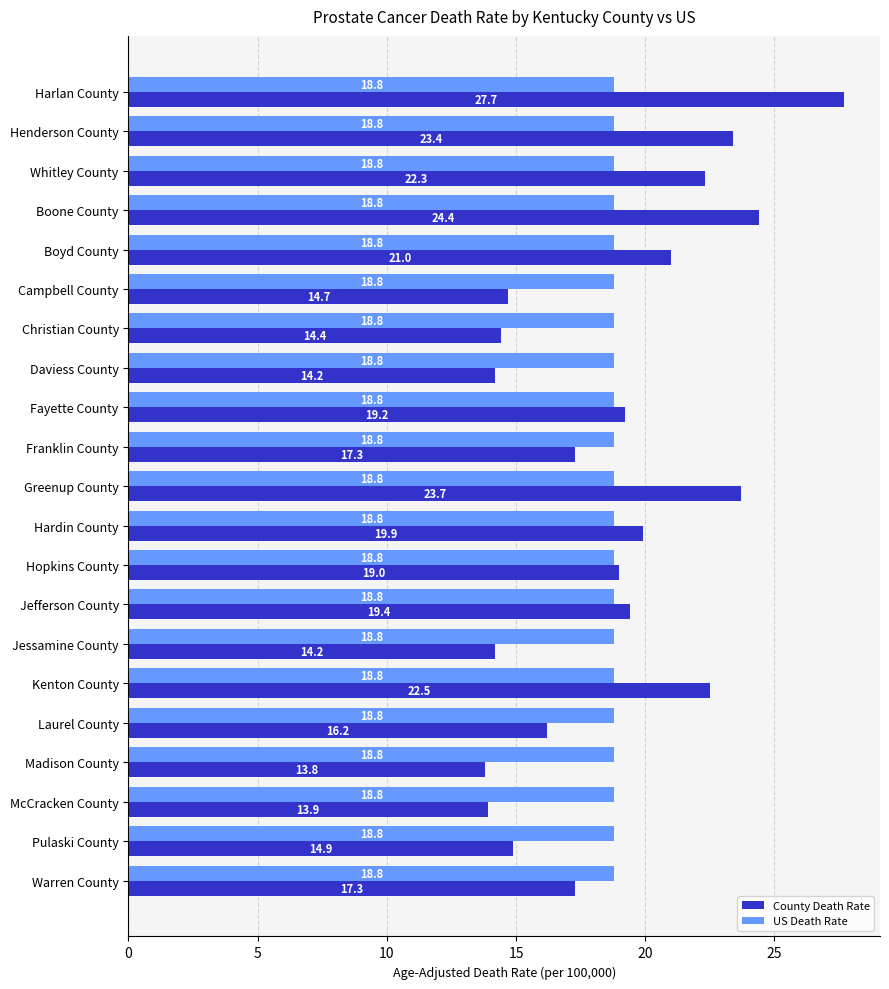

True or false: County Death Rate has a value of 10.2 at Boyd County.

False